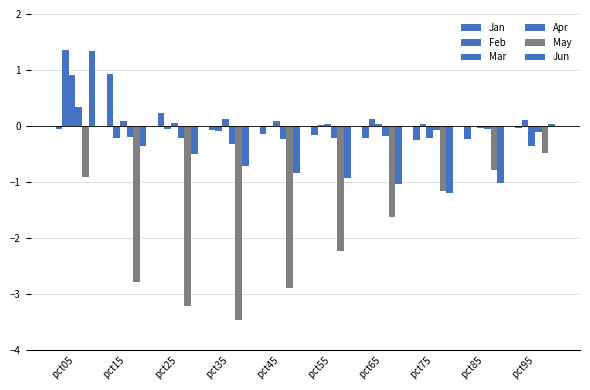

What is the value of the Apr bar at the 4th from the left?

-0.3